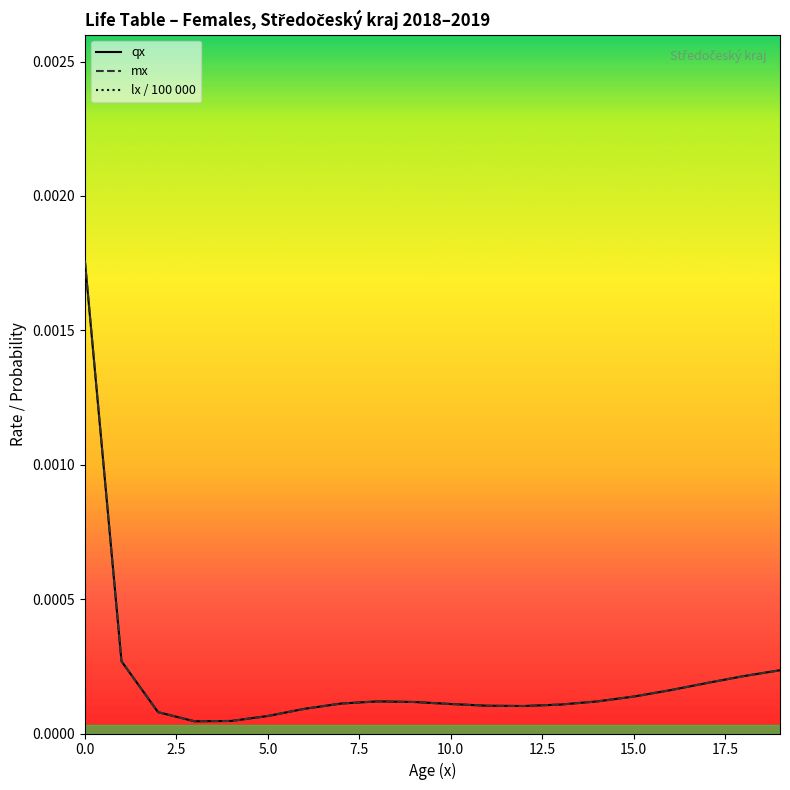

True or false: lx / 100 000 and mx intersect in this chart.

False